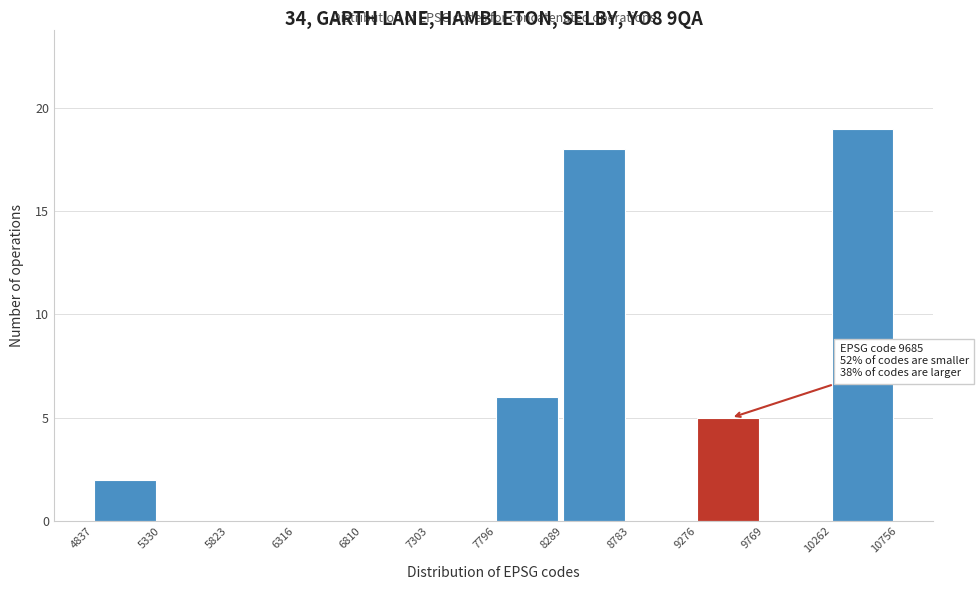

Which range on the x-axis has the tallest bar?

10262 to 10756